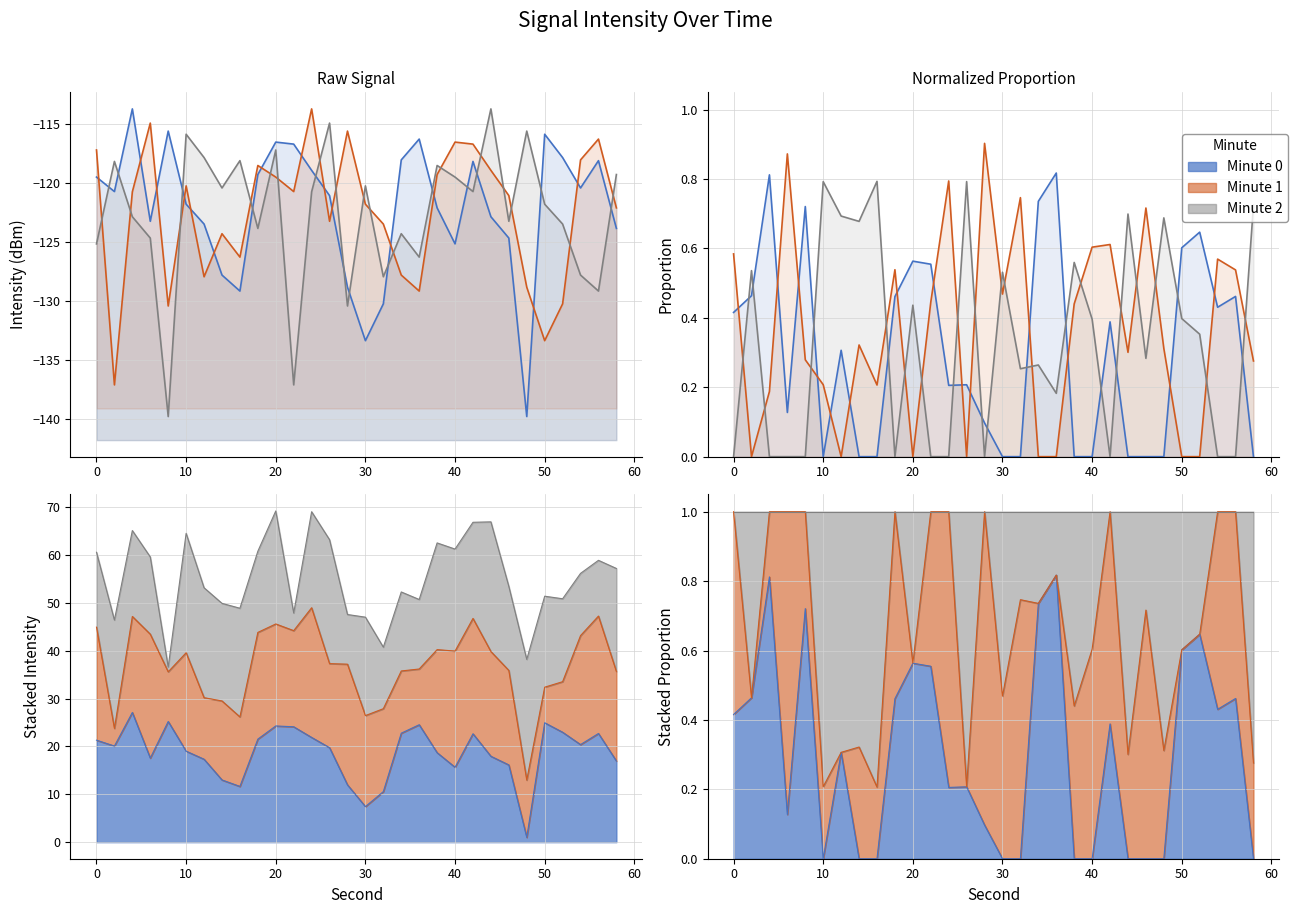

How many series are shown in this chart?

3